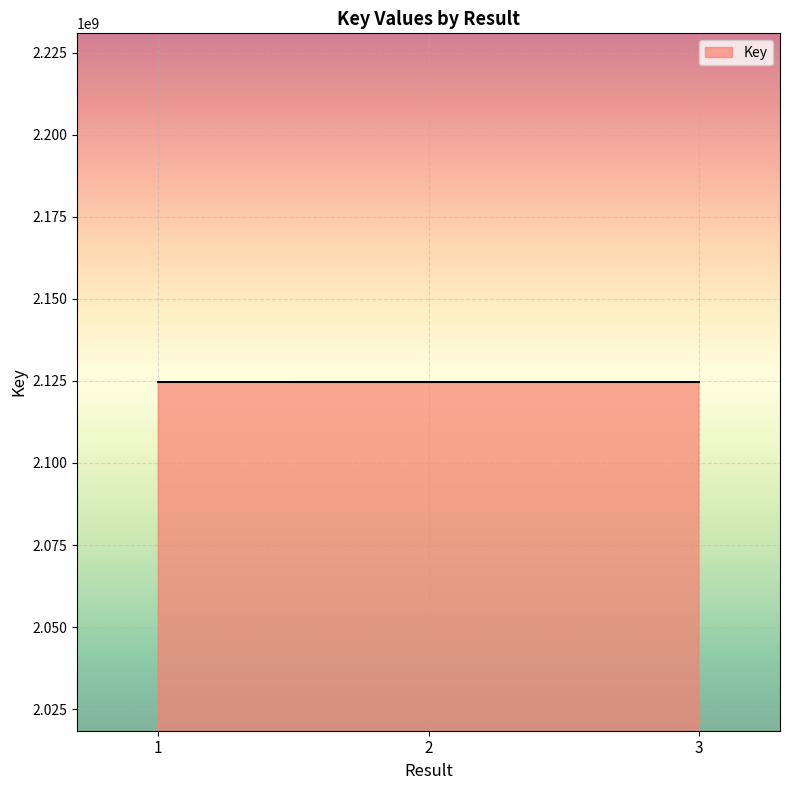

What is the smallest value displayed?

2124651267